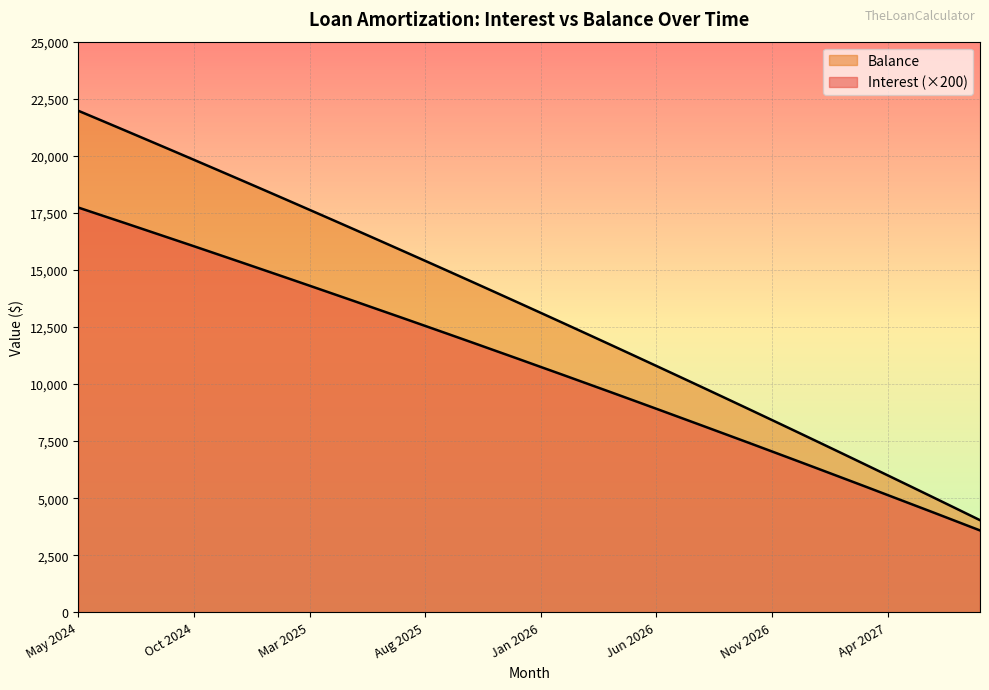

Which series has the largest range (max minus min)?

Balance